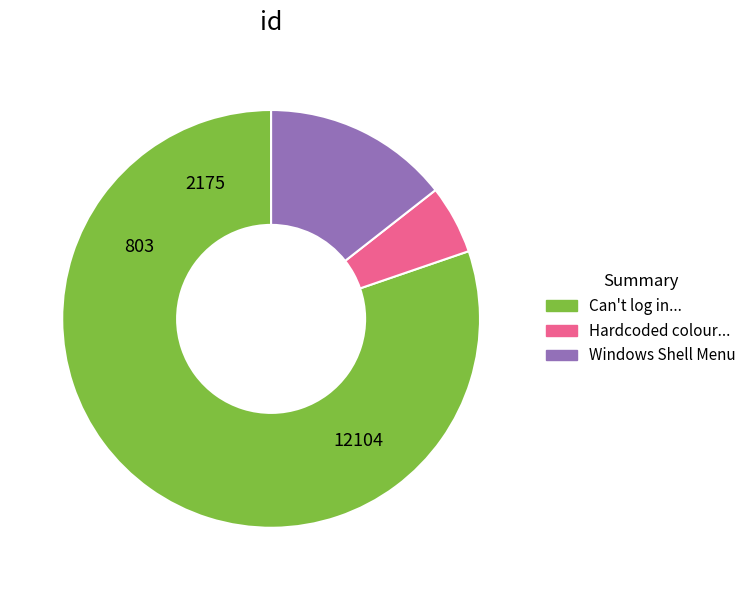

Does any single category account for the majority?

Yes